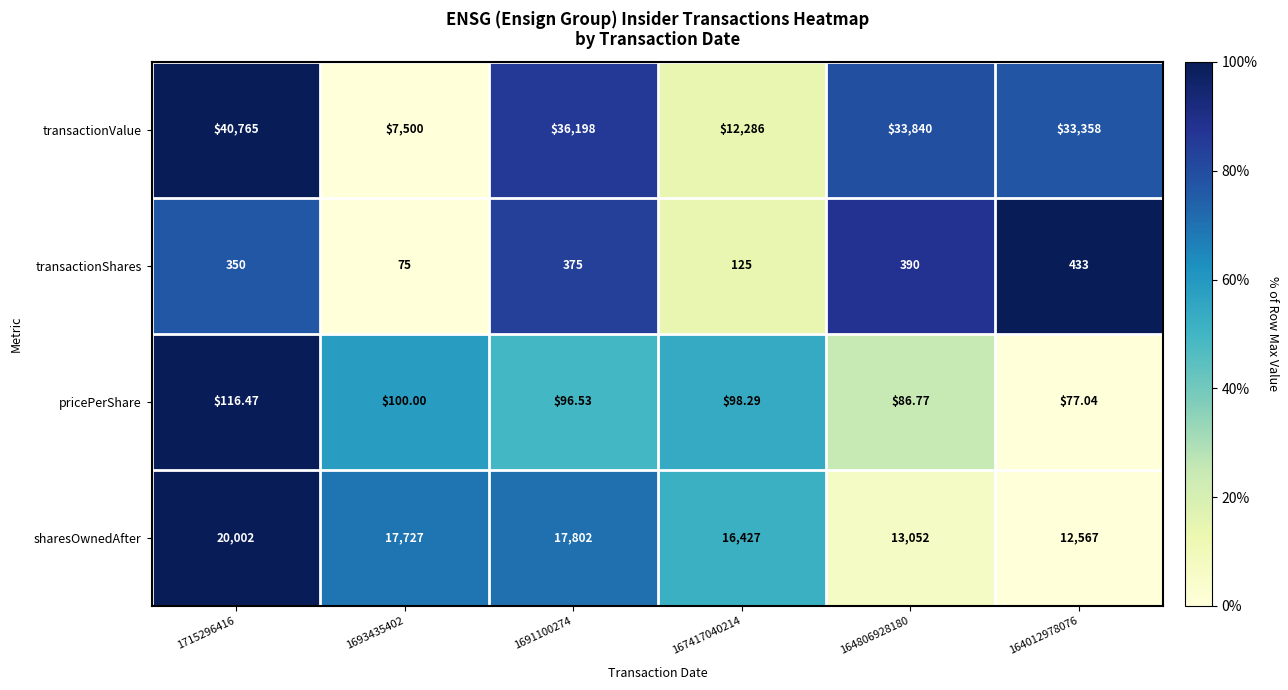

Rank the series by their maximum value, from highest to lowest.

transactionValue, sharesOwnedAfter, transactionShares, pricePerShare